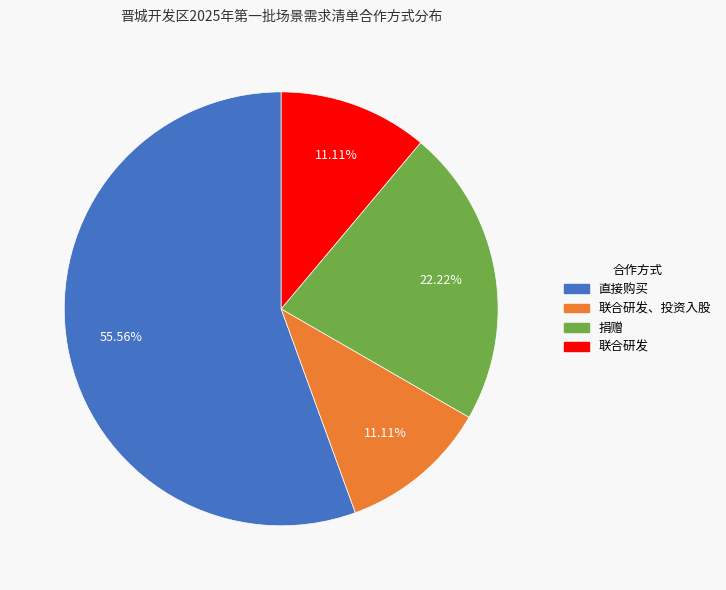

Does any single category account for the majority?

Yes